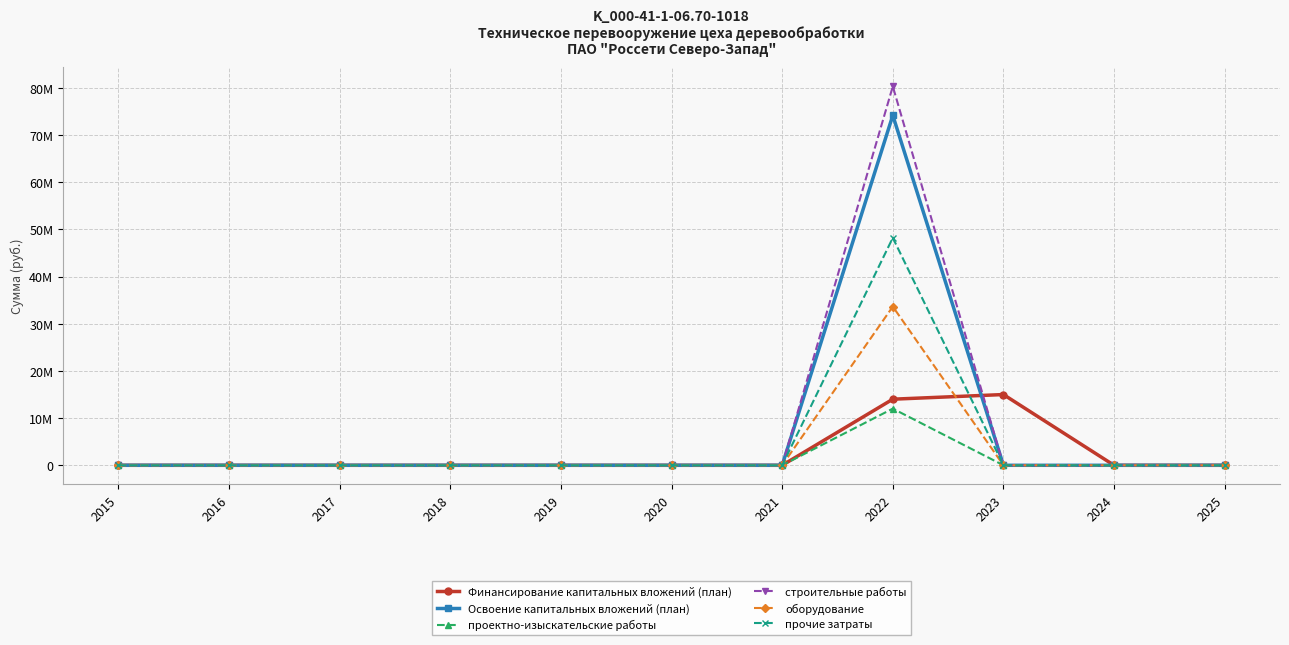

Does the chart have visible grid lines?

Yes